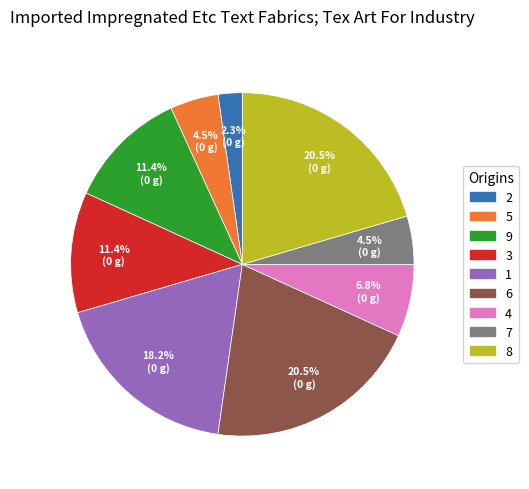

To the nearest percent, what is the average slice percentage?

11%